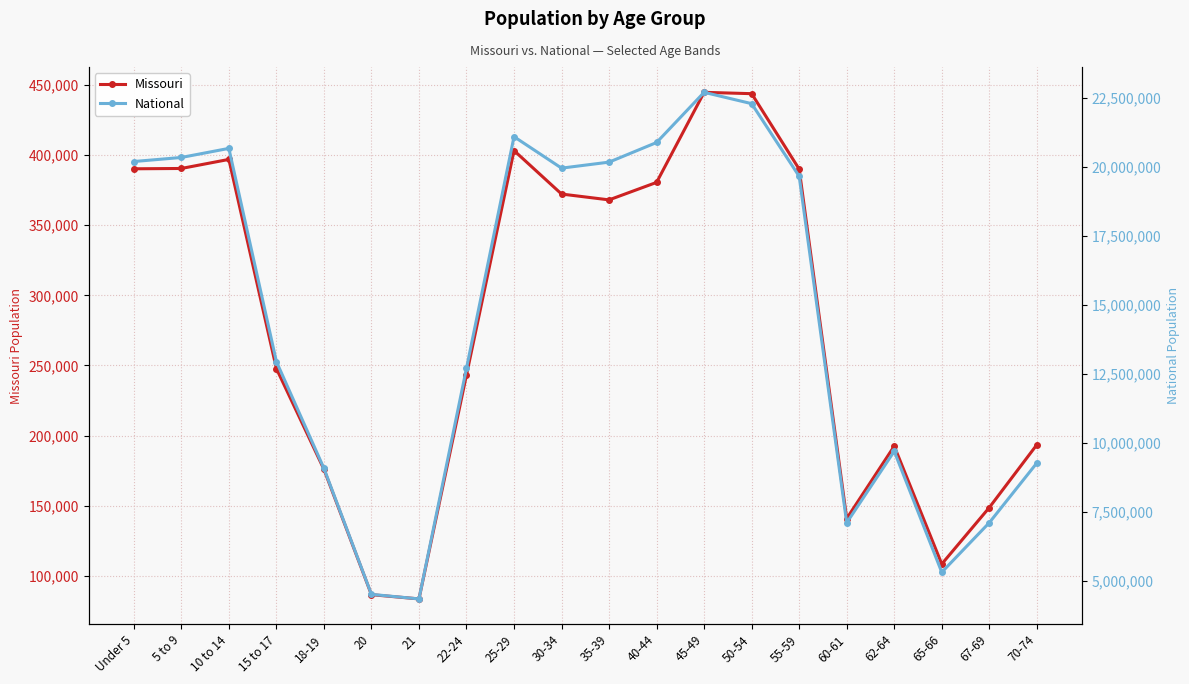

What is the average value of the National series?

14509549